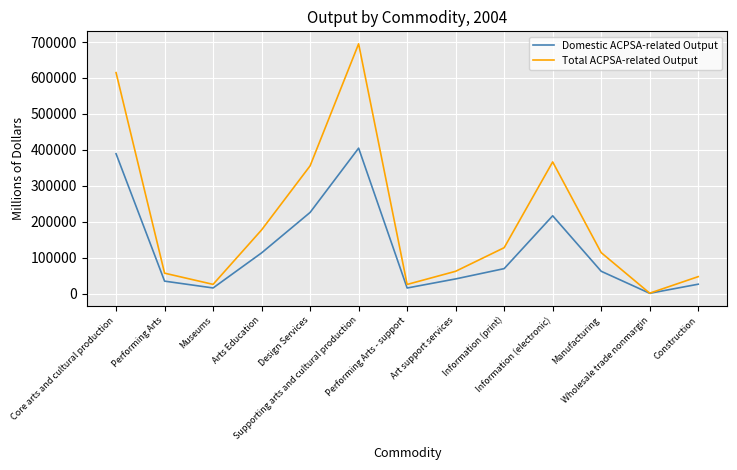

What position from the right is Performing Arts?

12